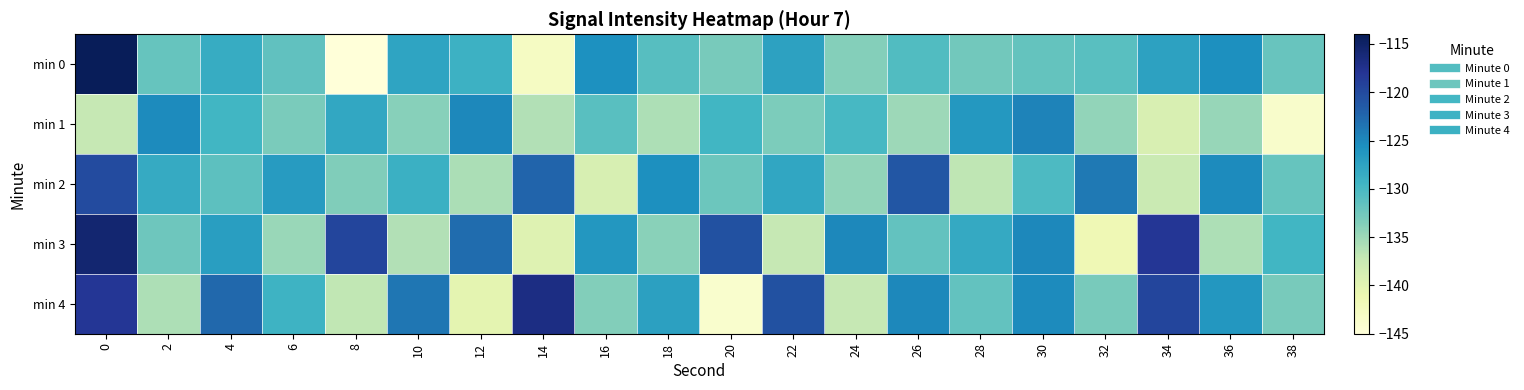

List the series in order of their peak value, highest first.

min 0, min 3, min 4, min 2, min 1